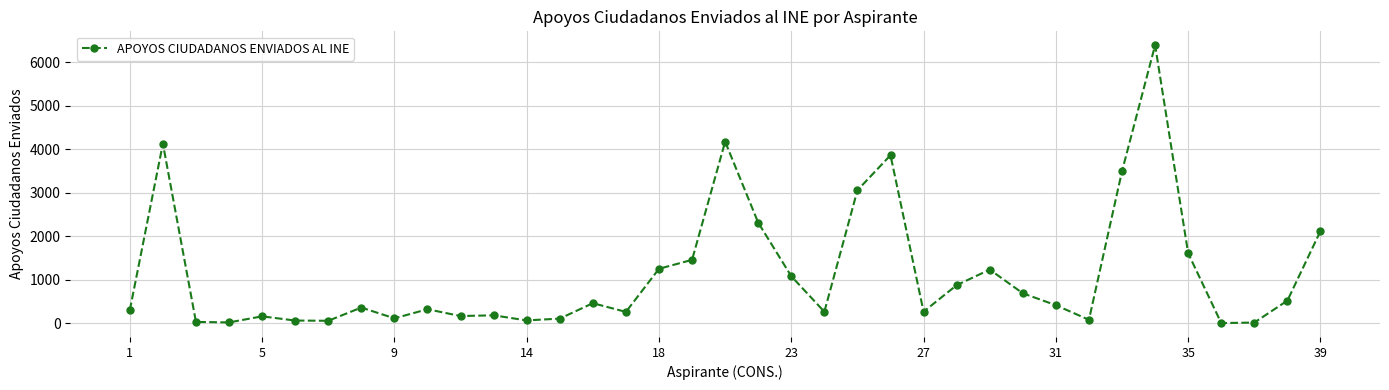

What is the difference between the maximum and minimum values?

6386